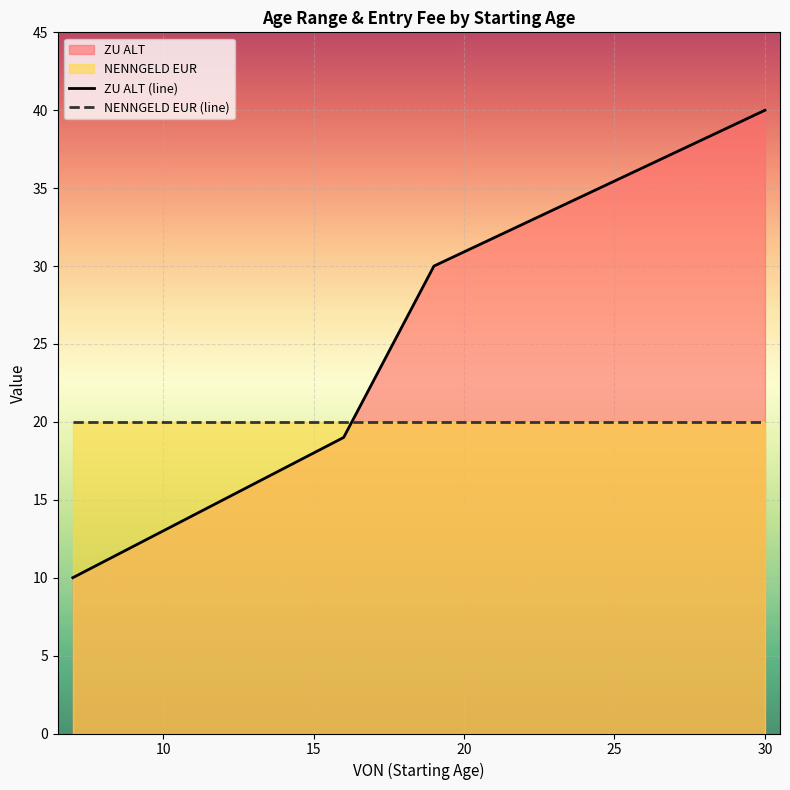

Count the number of data series in this chart.

2